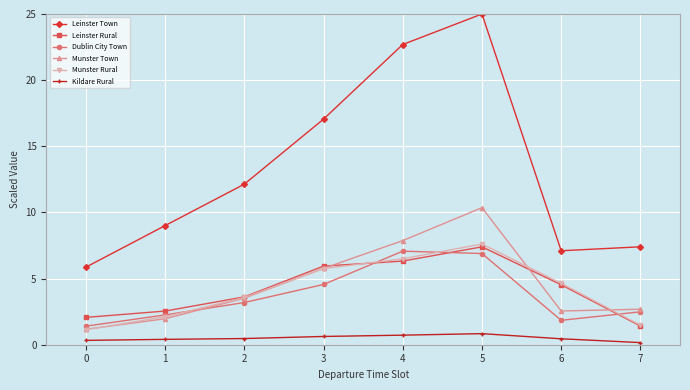

Which category has the highest value in the Munster Town series?

5